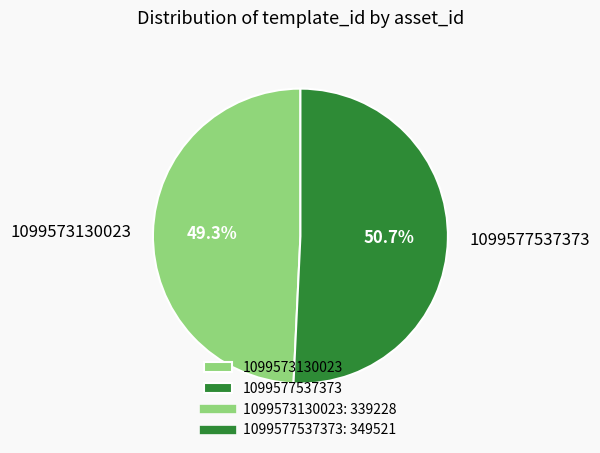

Which has a higher value, 1099577537373 or 1099573130023?

1099577537373